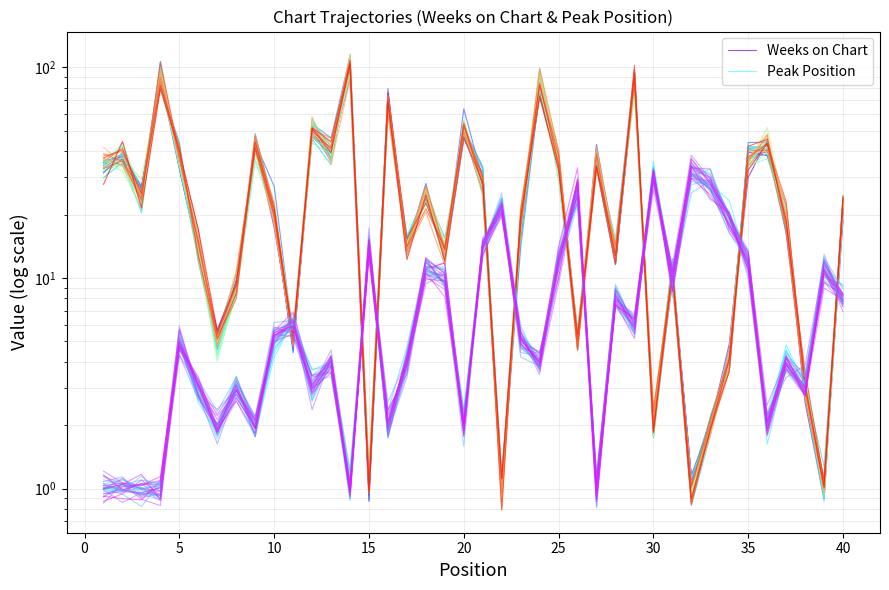

Which series has the widest spread of values?

Weeks on Chart